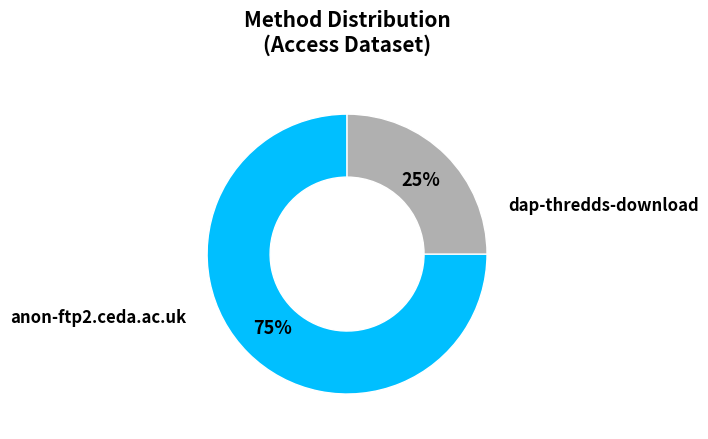

To the nearest percent, what is the difference between the dap-thredds-download and anon-ftp2.ceda.ac.uk slice percentages?

50%